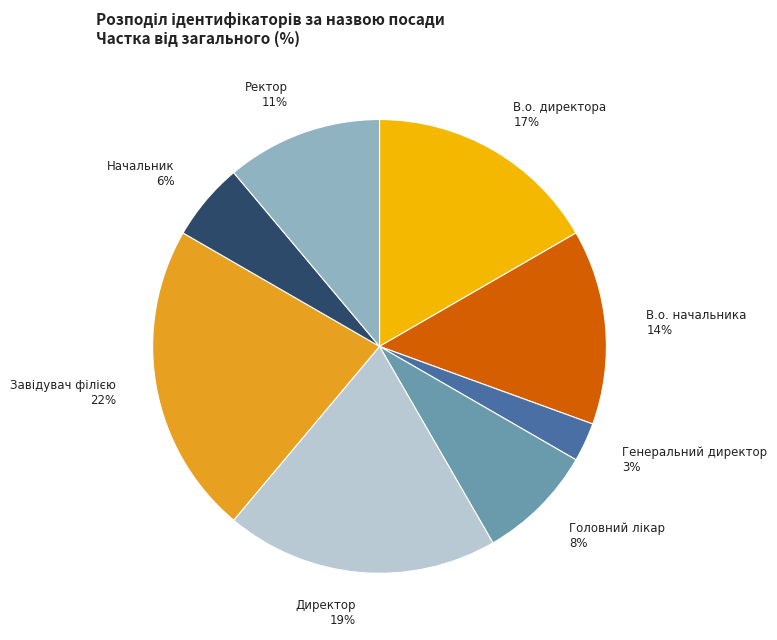

Is there a majority slice in this chart?

No